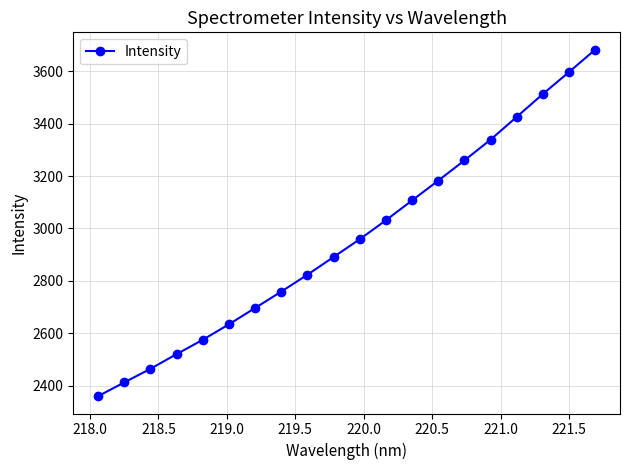

How many values exceed 2959?

10